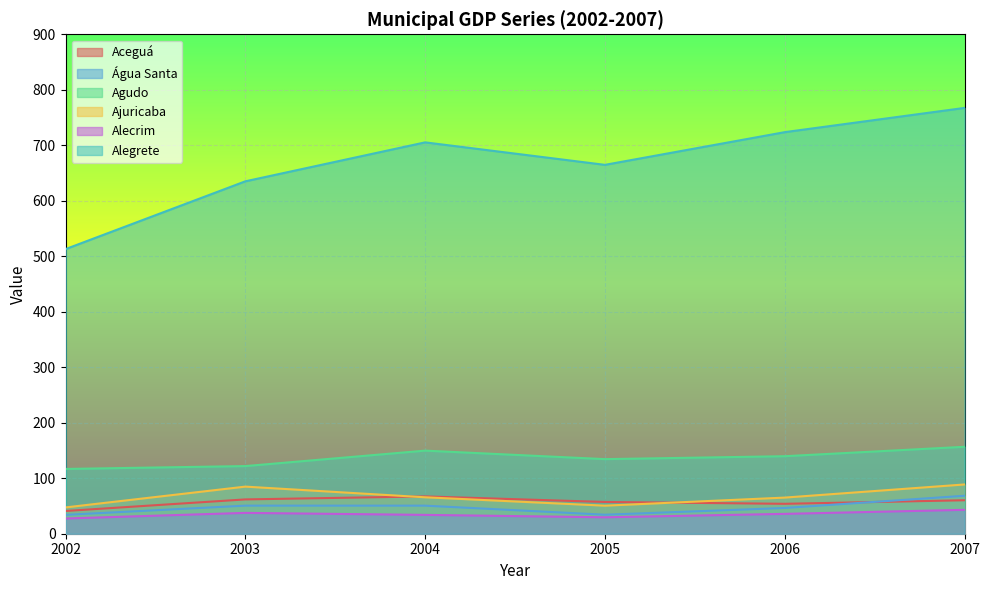

At which label does Alecrim reach its minimum?

2002